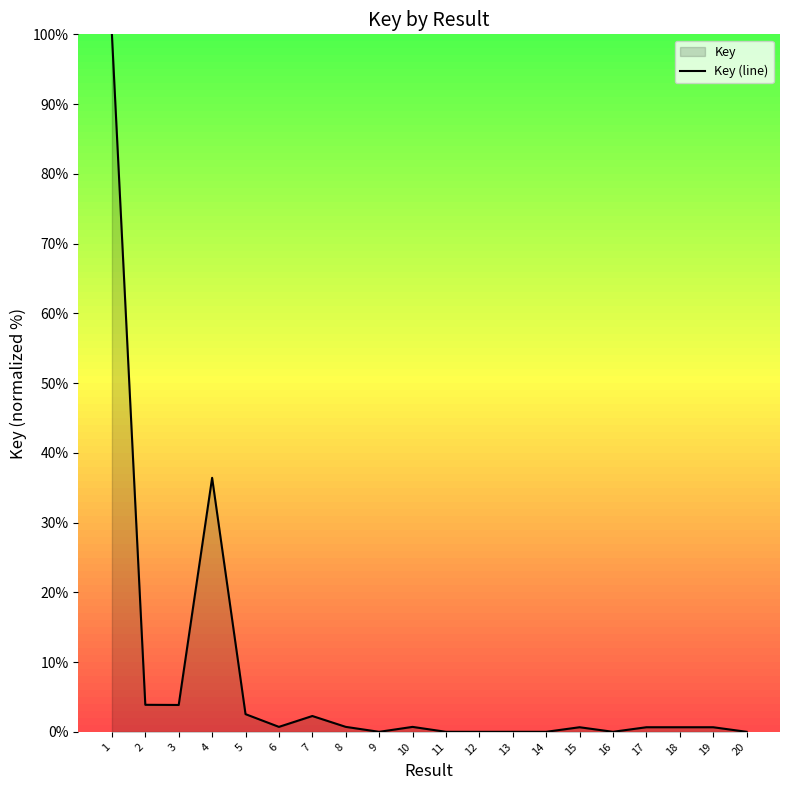

At which category does the chart reach its minimum across all series?

12